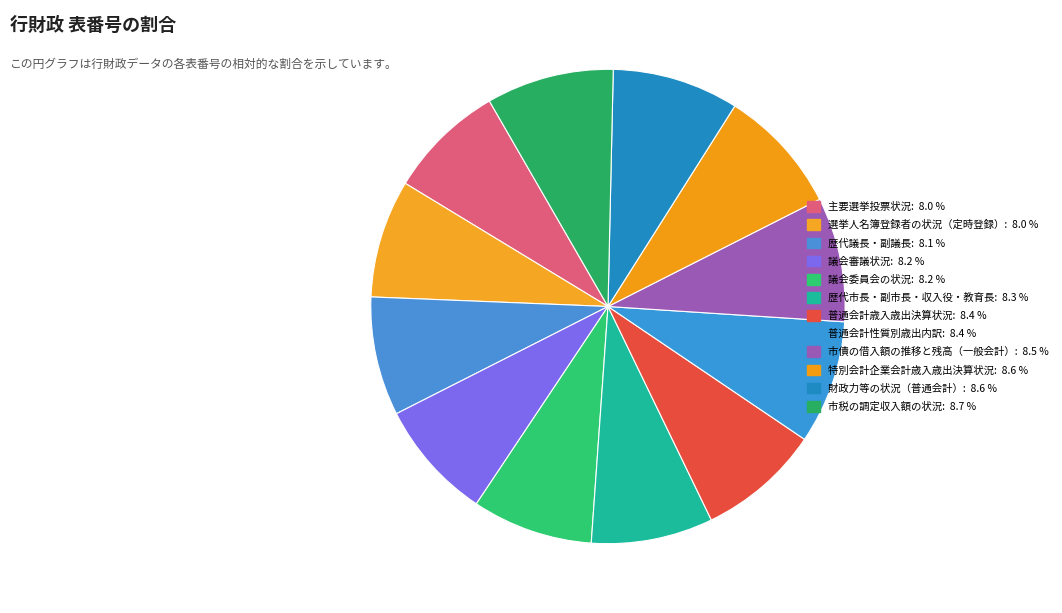

How many segments does this pie chart have?

12